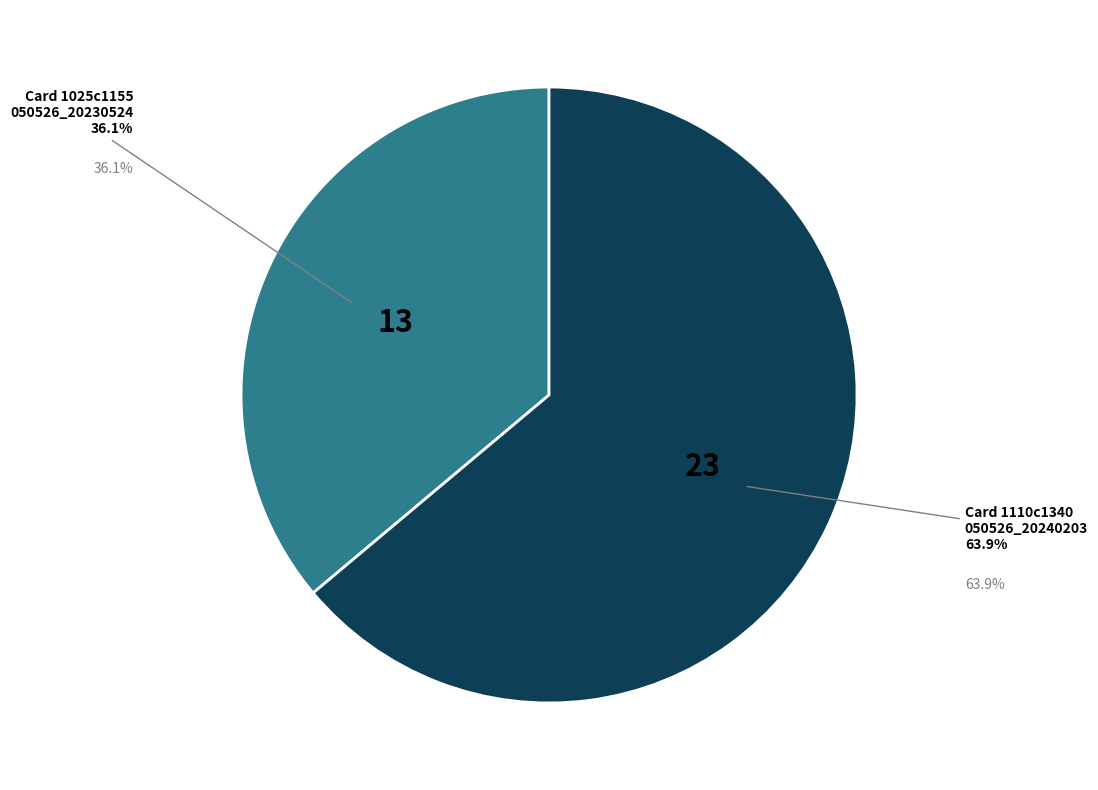

Does any single category account for the majority?

Yes